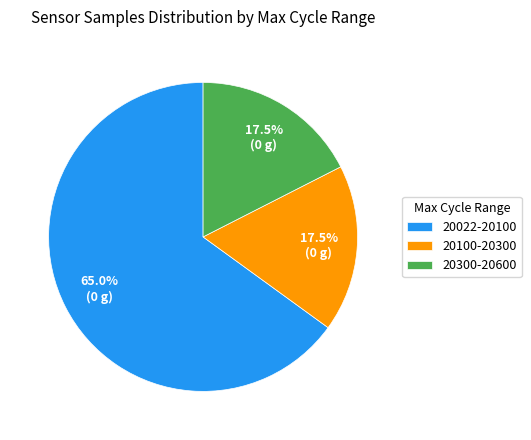

What percentage do 20022-20100 and 20100-20300 together represent?

82.5%